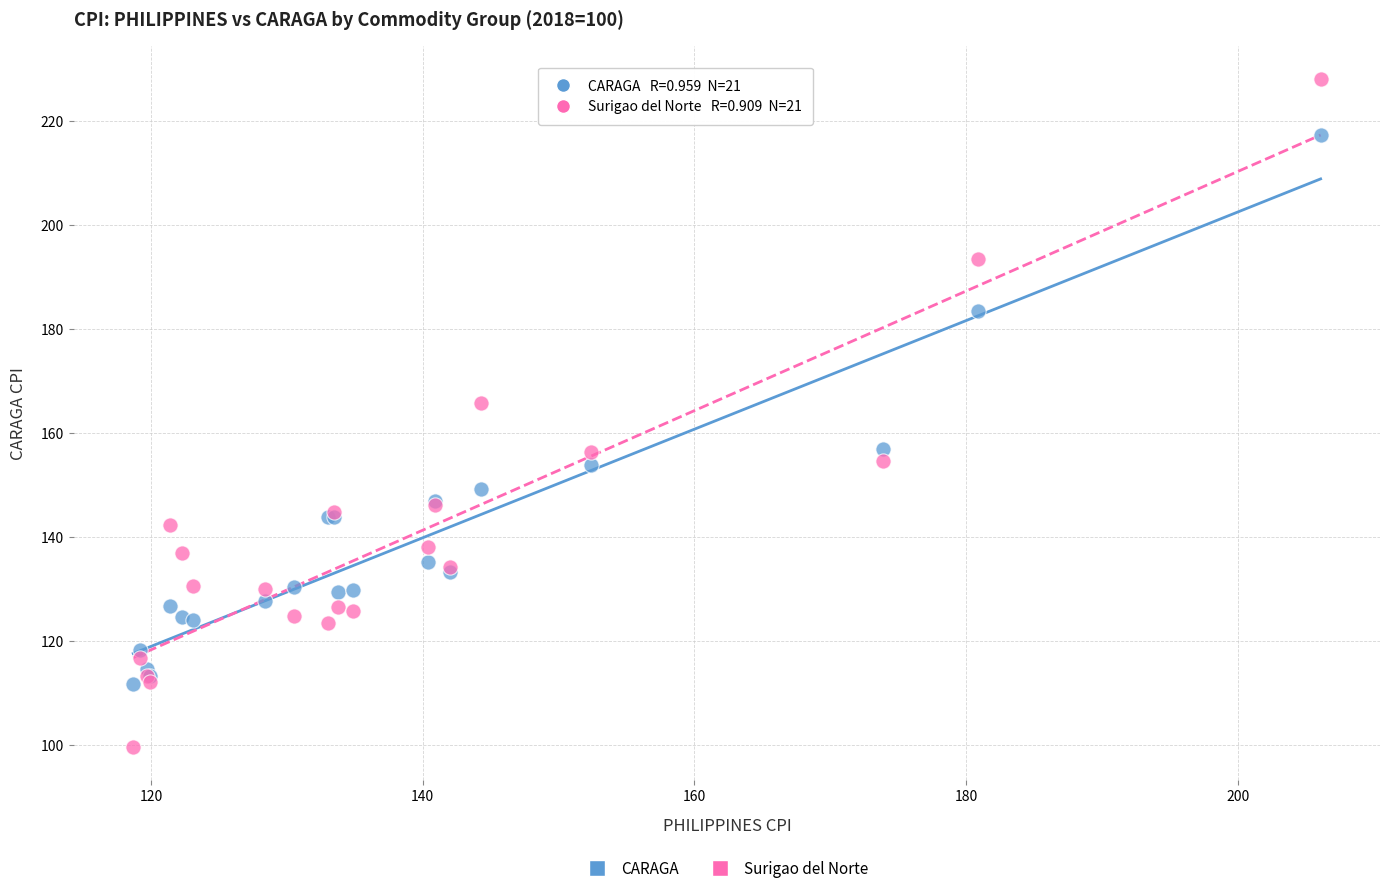

Across all series, what Y value is closest to 163?

165.8